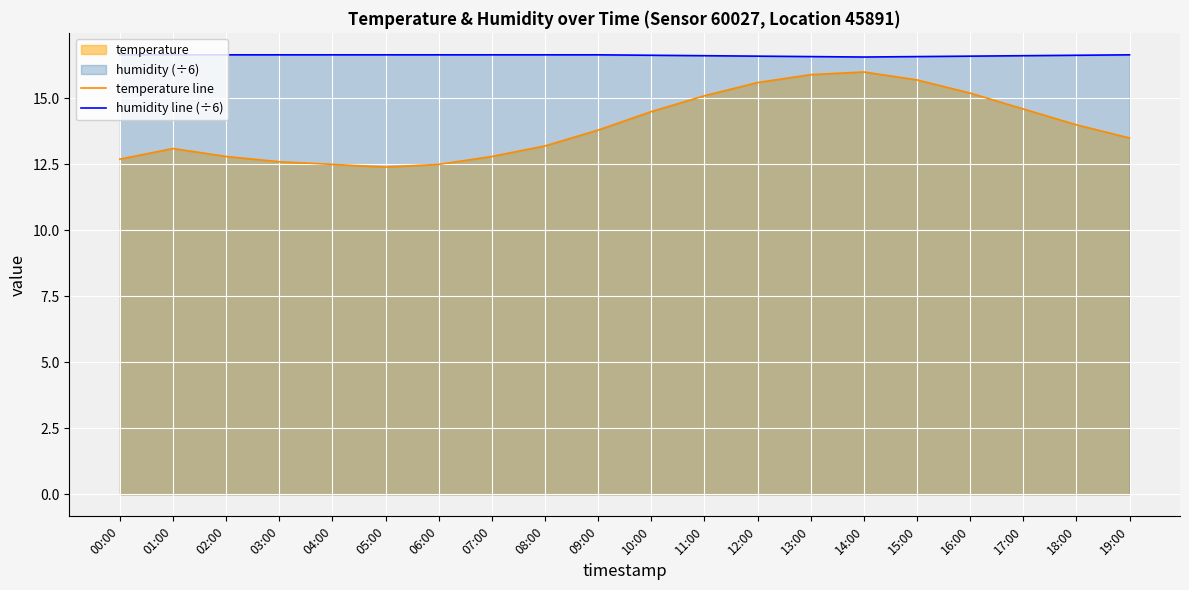

Where is temperature line nearest to the value 14?

18:00